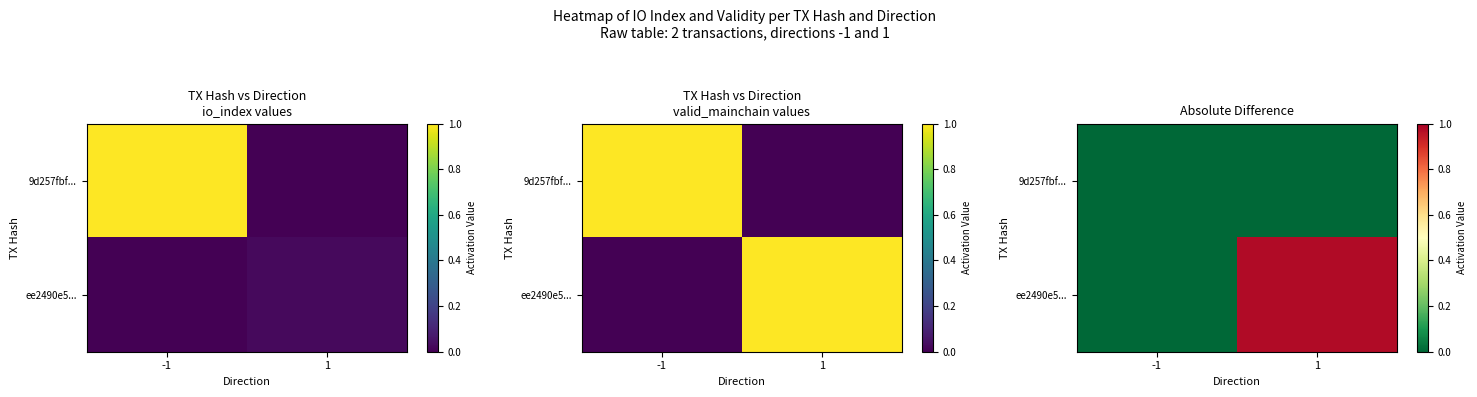

At how many categories does at least one series exceed 0?

1